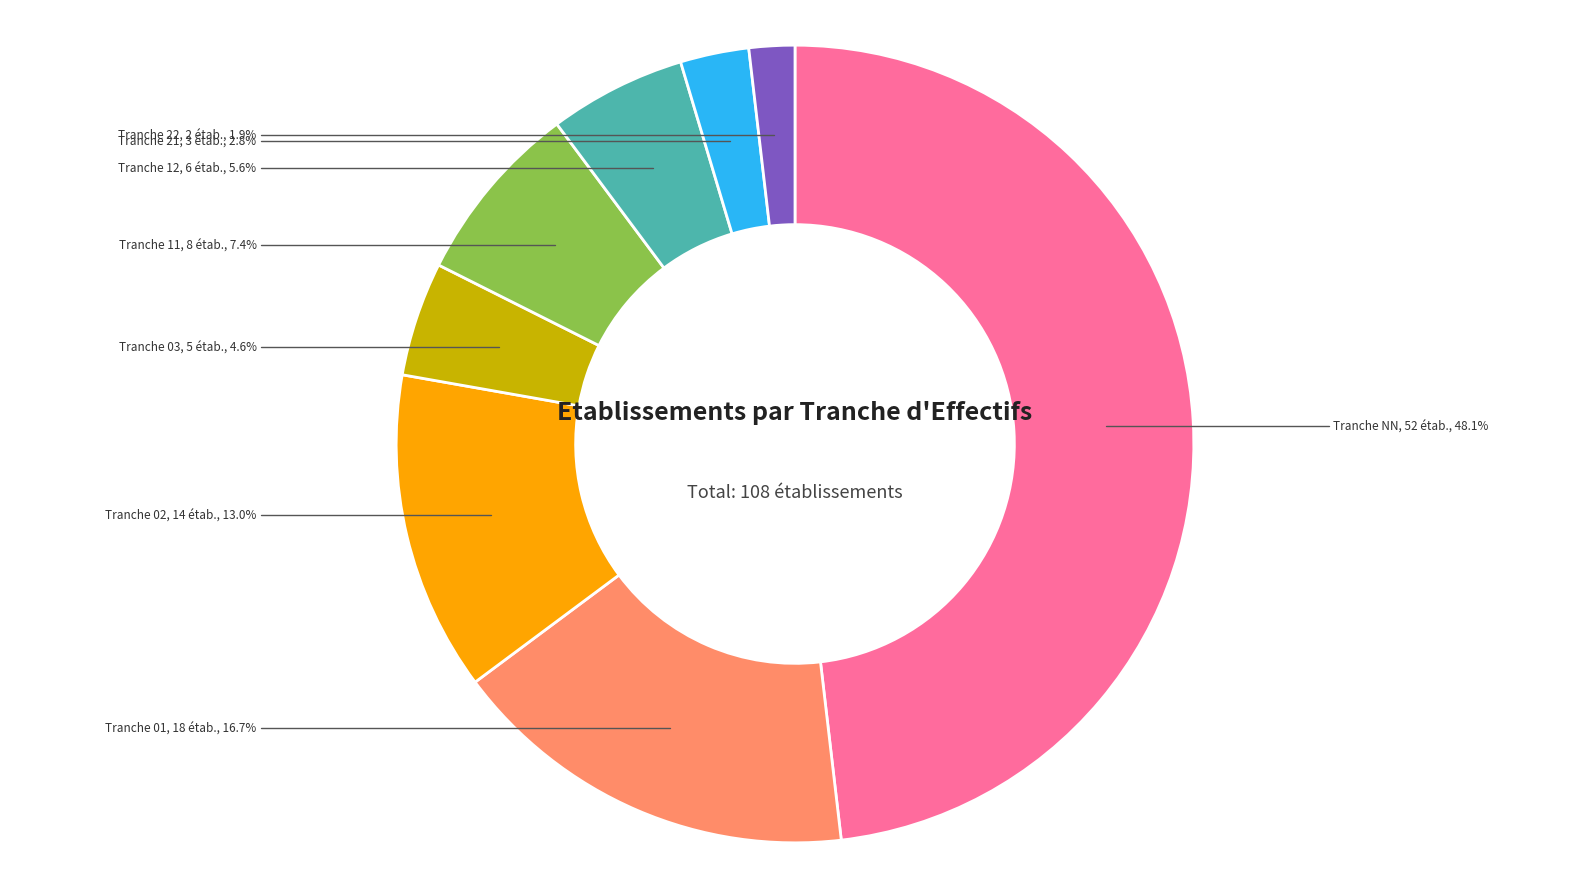

Is there any slice that represents more than half of the pie?

No